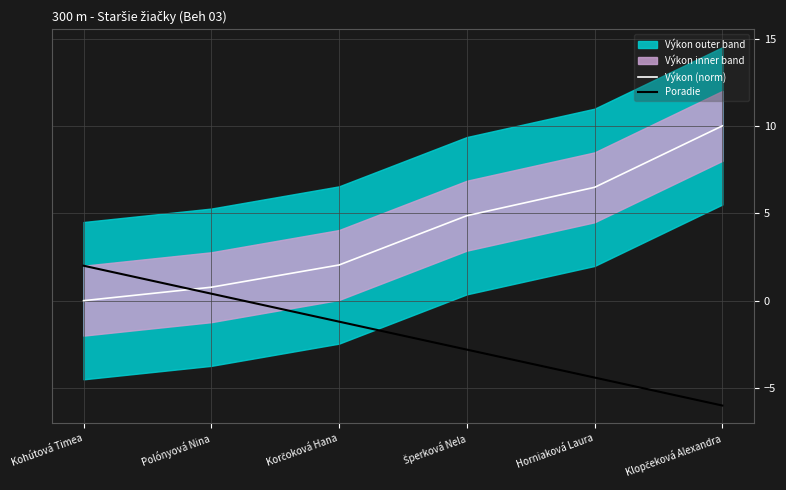

Does the chart have visible grid lines?

Yes